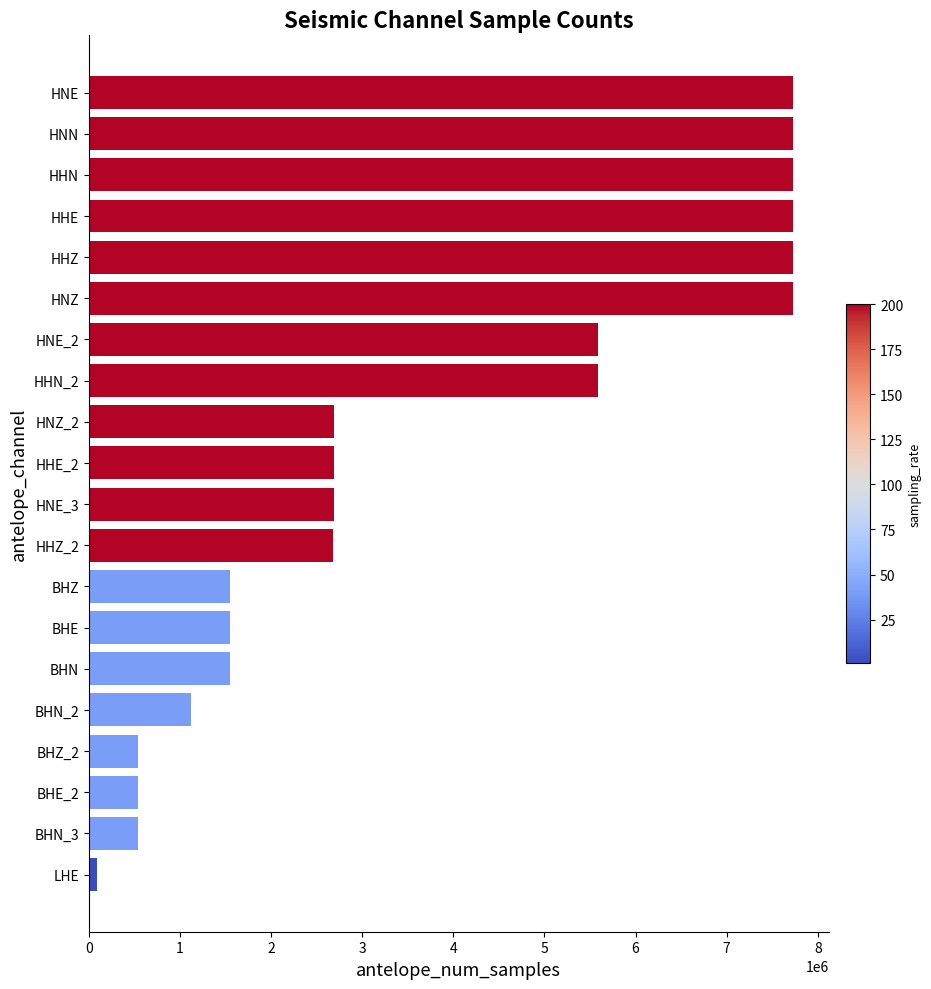

How many data points are less than 2684911?

10